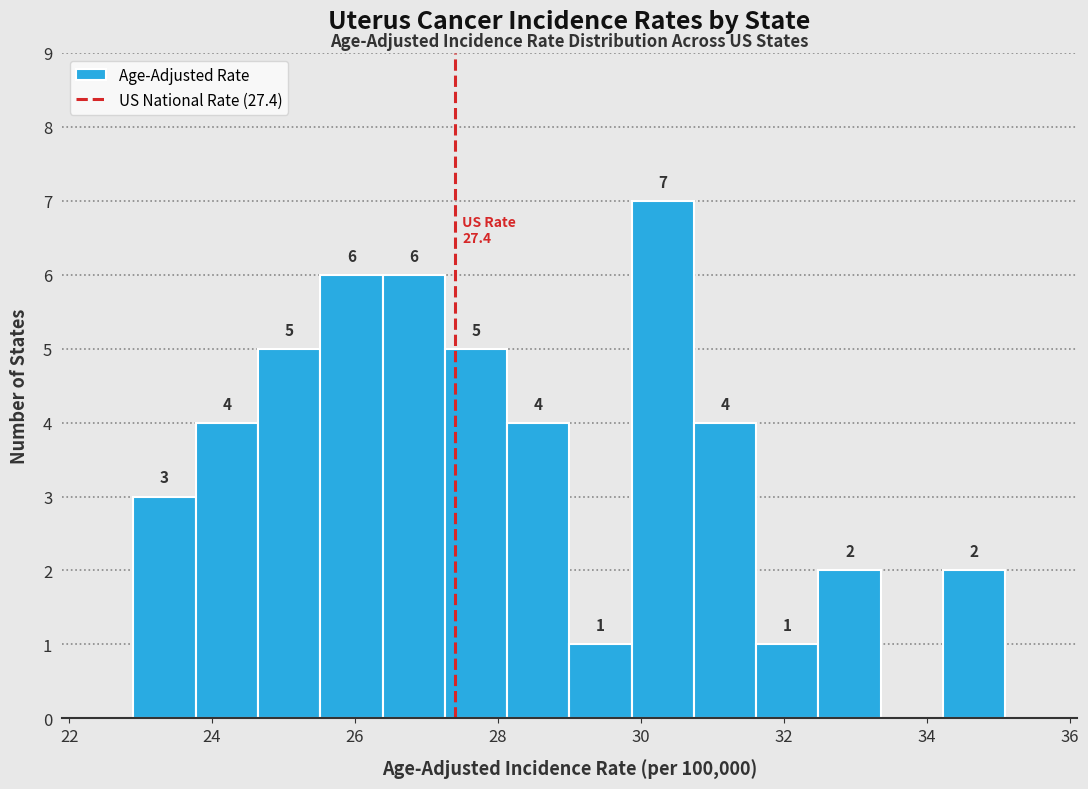

Which range on the x-axis has the tallest bar?

29.8 to 30.8